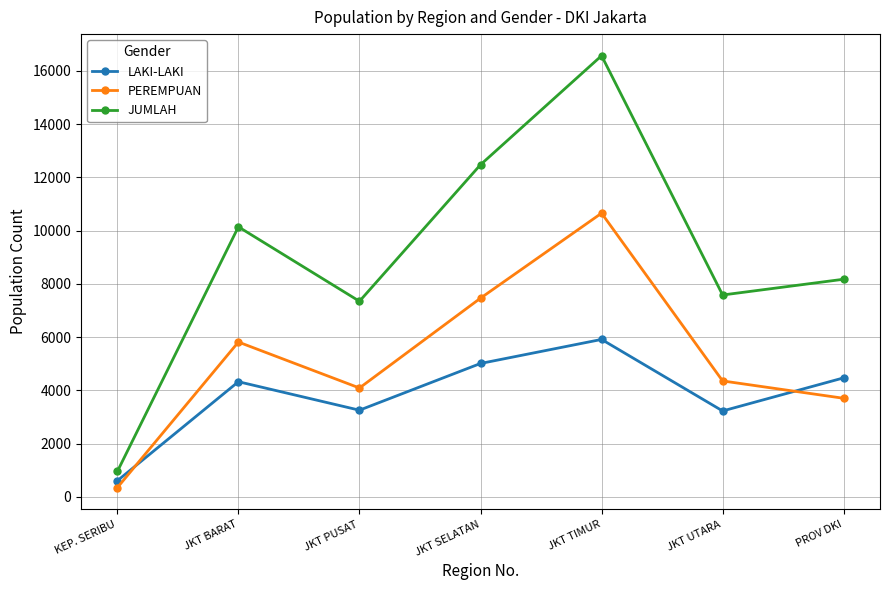

At which category is the sum across all series the highest?

JKT TIMUR